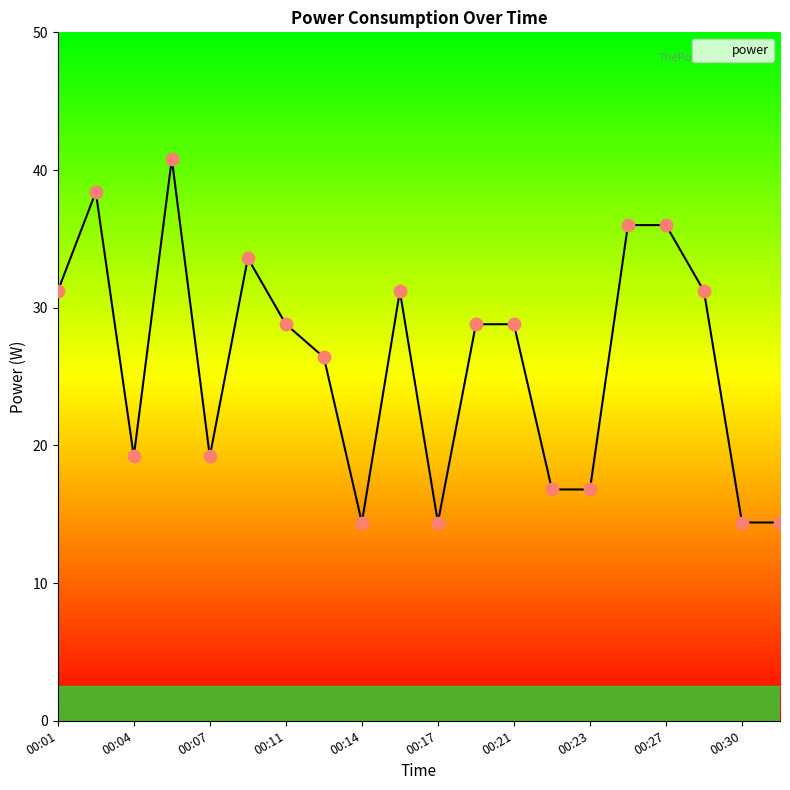

What is the smallest value displayed?

14.4